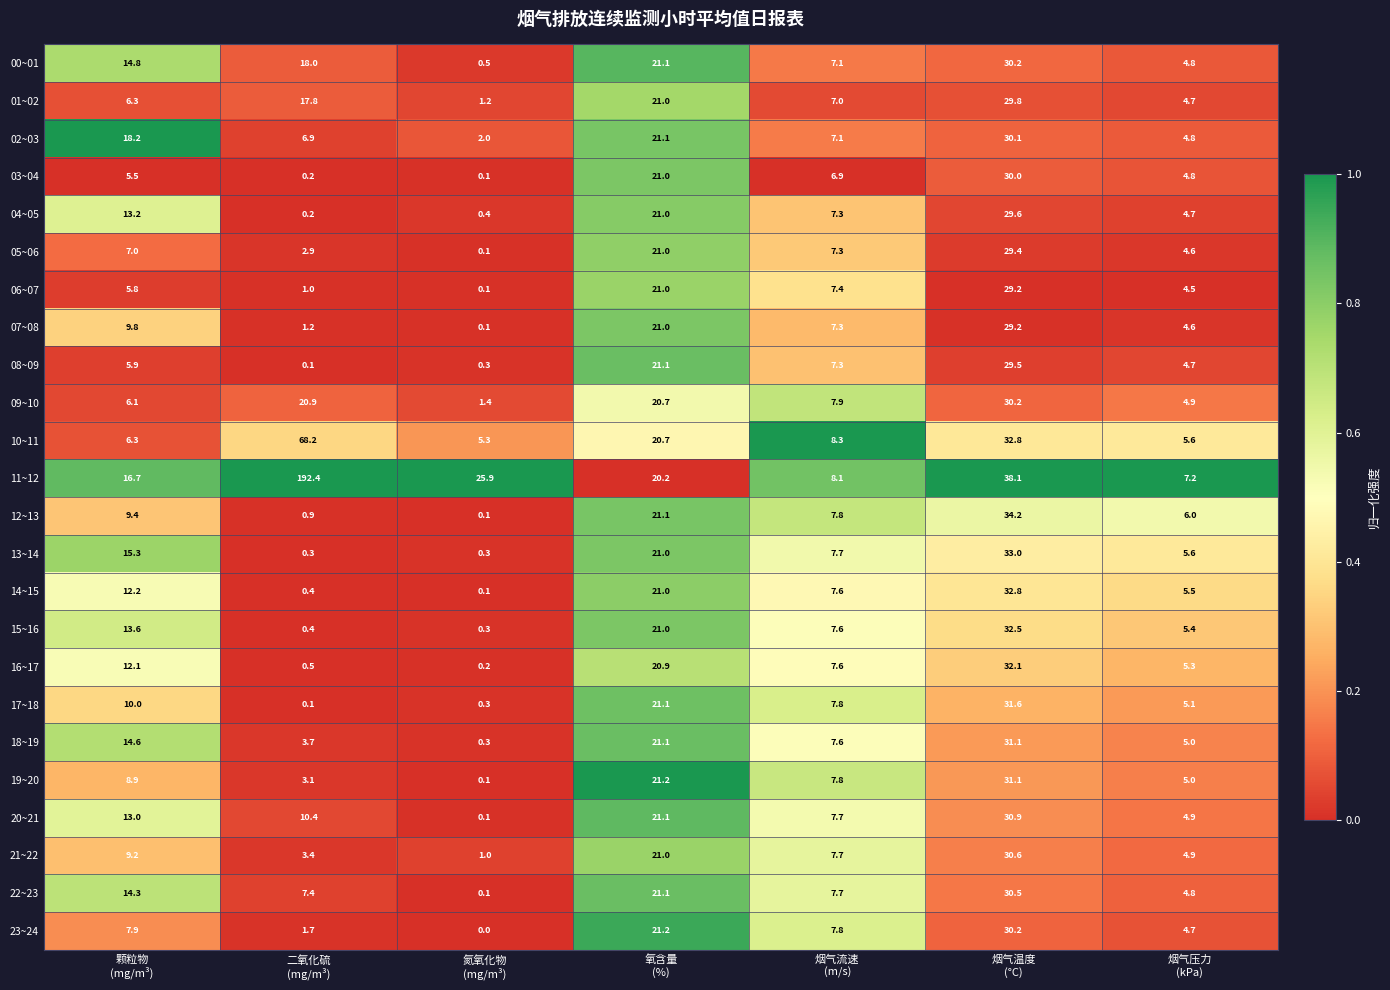

Which series has the largest range (max minus min)?

11~12